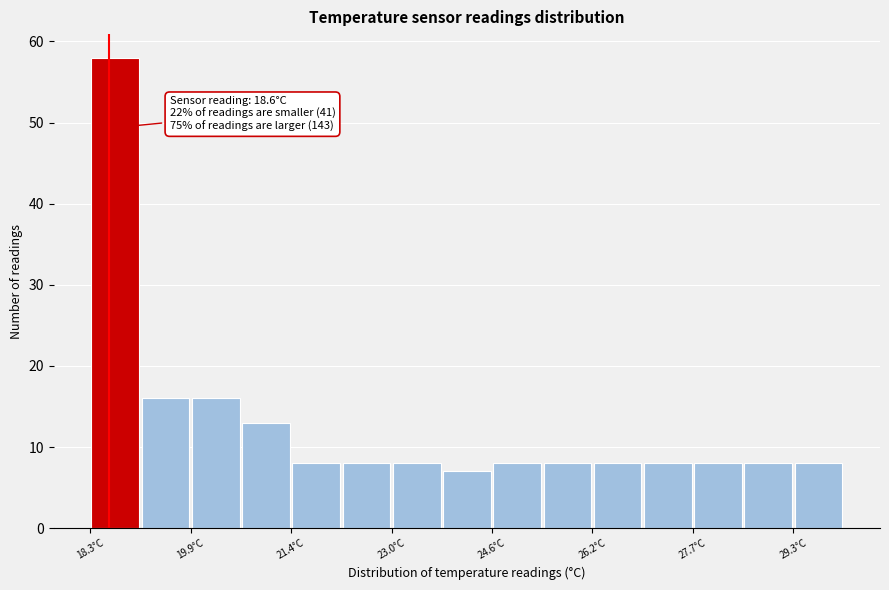

Around what value on the x-axis is the tallest bar? Give the approximate position of its centre, as read against the axis.

18.6